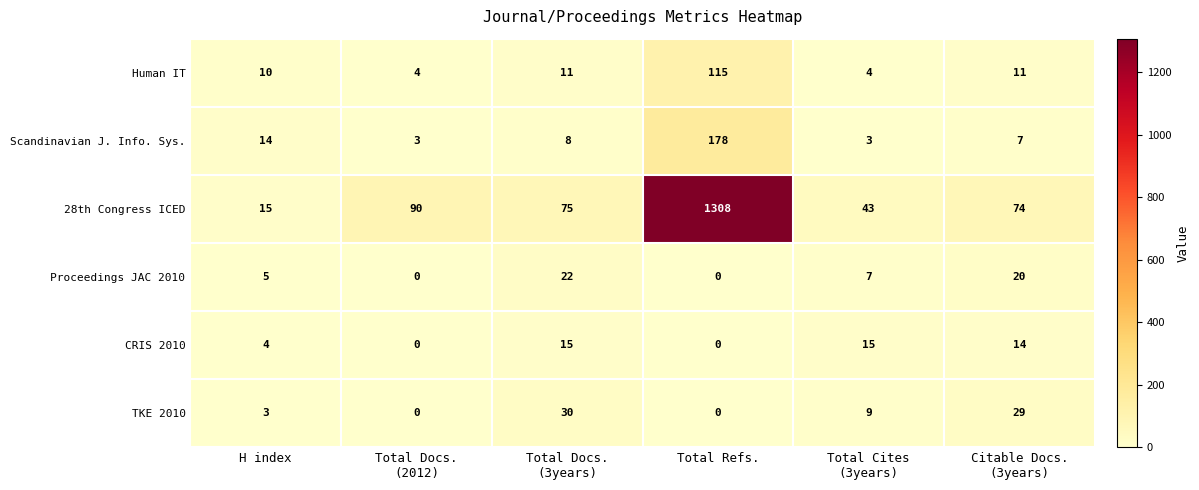

What is the average value of the CRIS 2010 series?

8